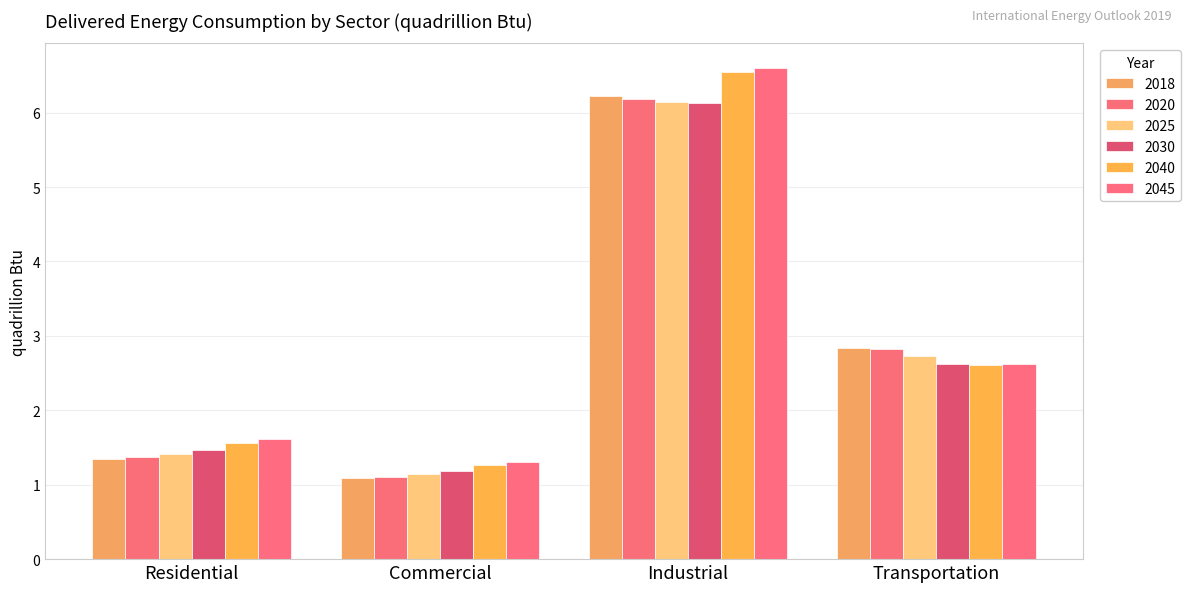

Which category has the lowest value across all series?

Commercial